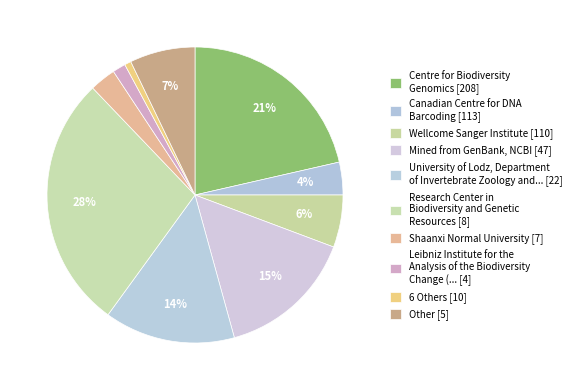

Count the number of slices in the pie.

10